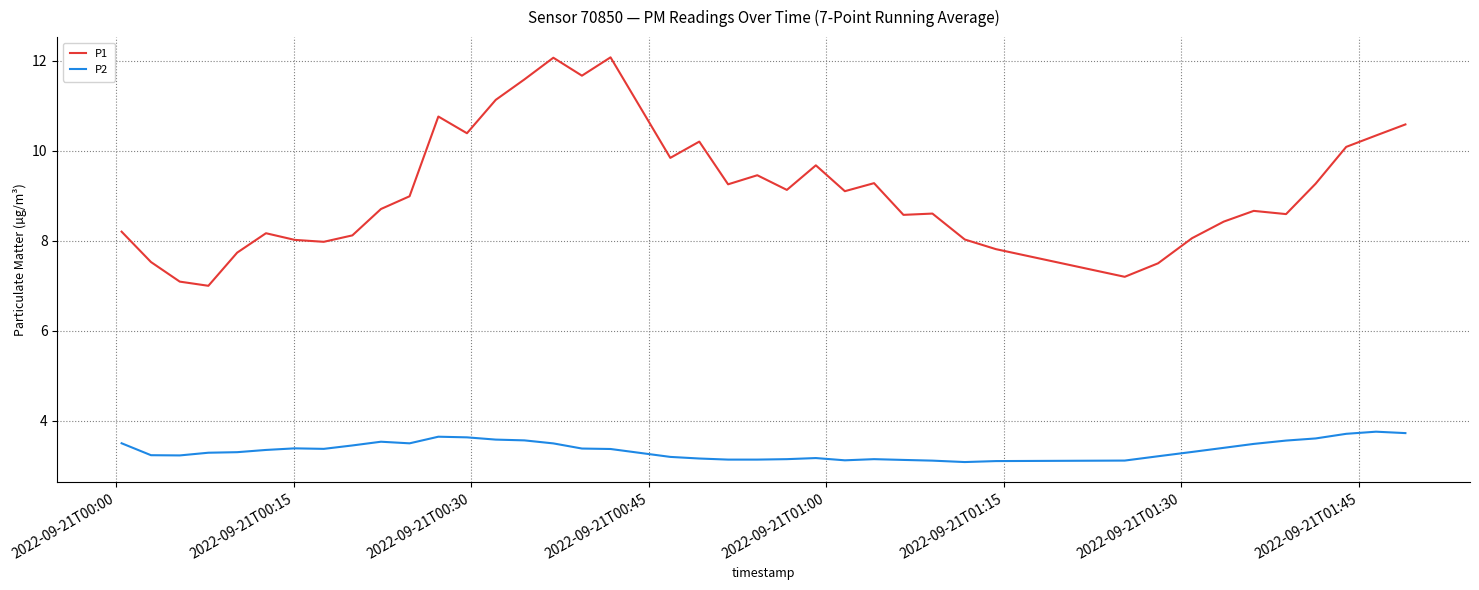

Which series has the largest total across all categories?

P1